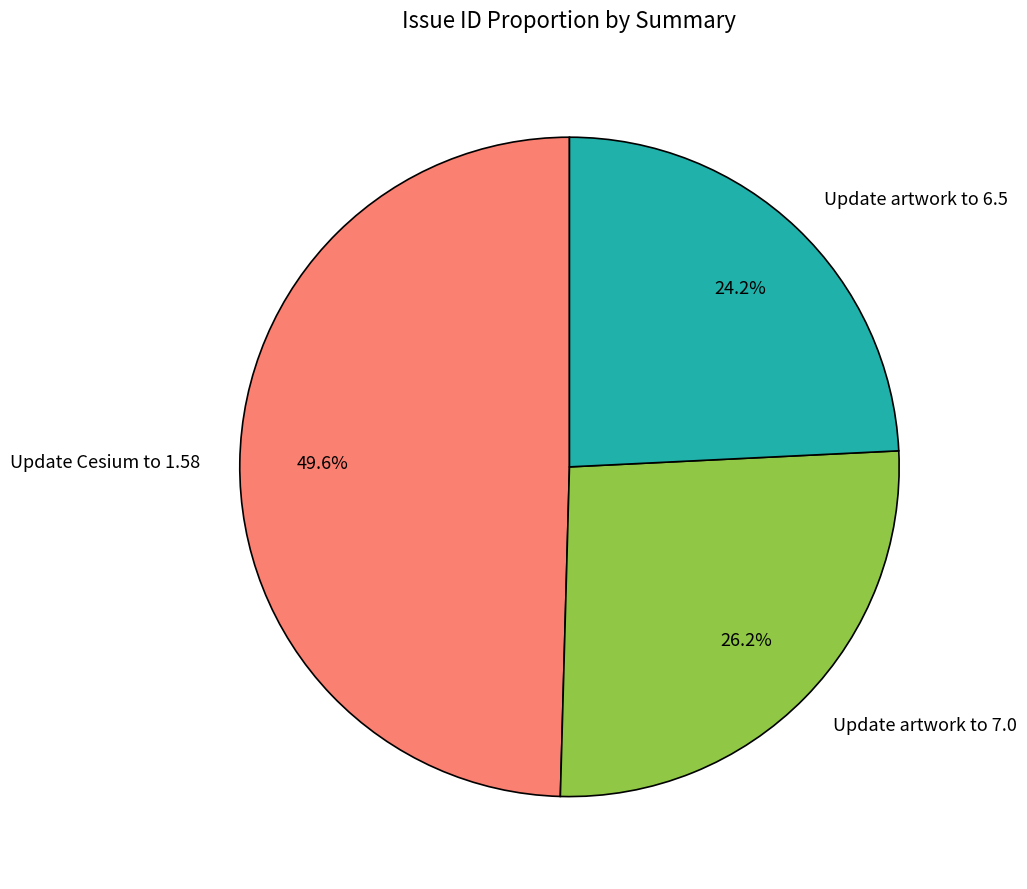

Is the sum of Update artwork to 7.0 and Update Cesium to 1.58 greater than half?

Yes